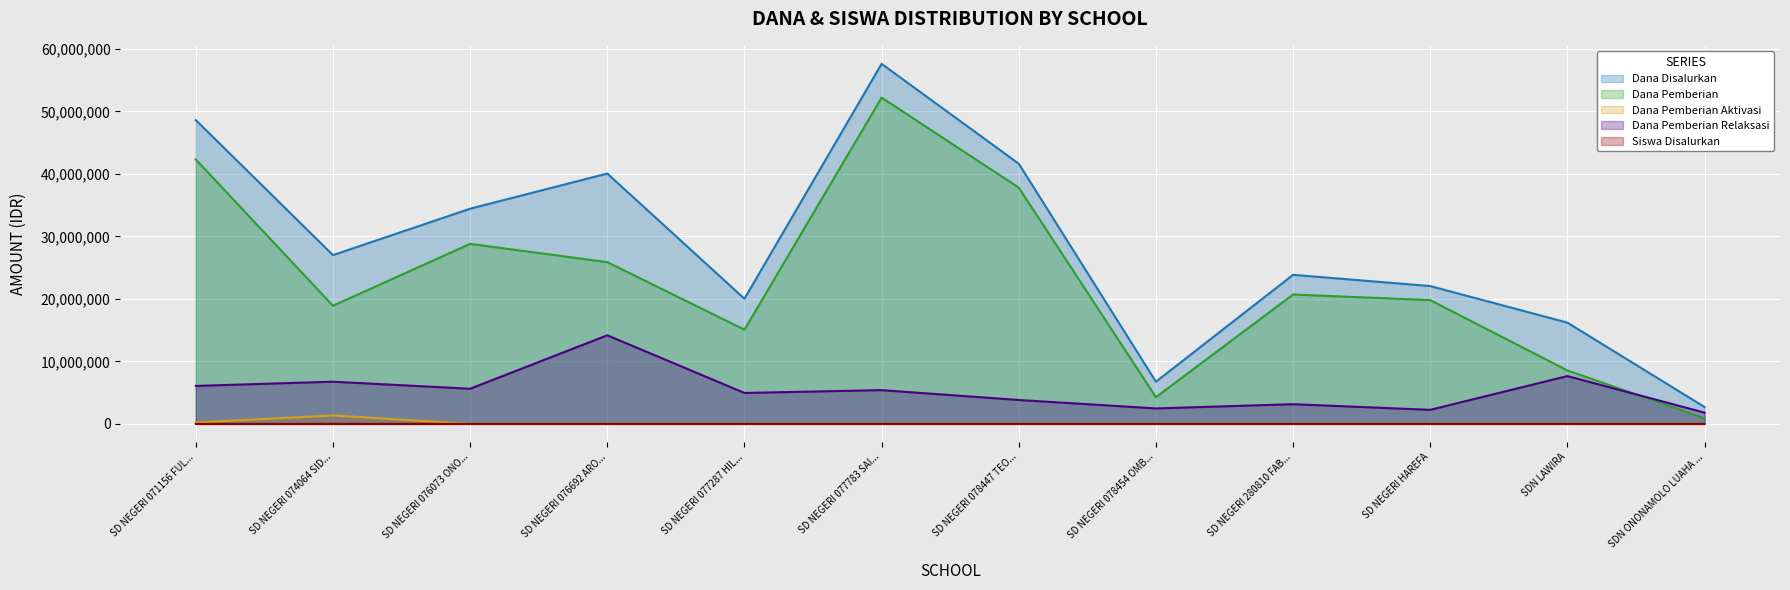

Which series has the largest range (max minus min)?

Dana Disalurkan